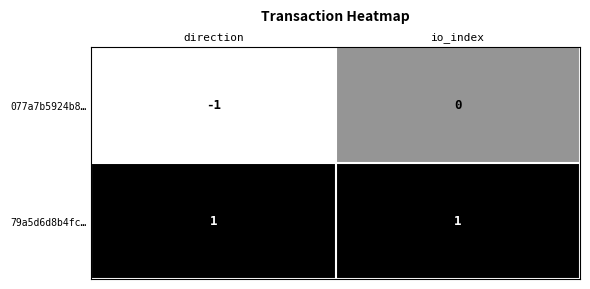

Is the value of 077a7b5924b8… at io_index greater than the value of 79a5d6d8b4fc… at direction?

No